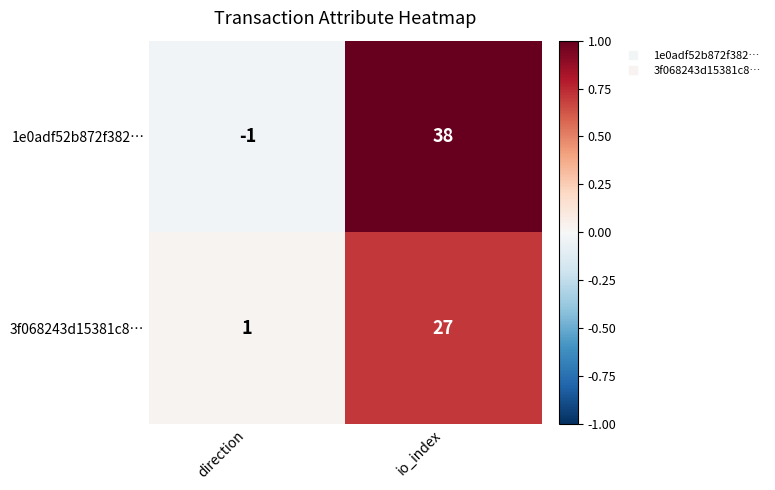

Reading left to right, what are all the values shown in this chart?

1e0adf52b872f382…: -1	38
3f068243d15381c8…: 1	27